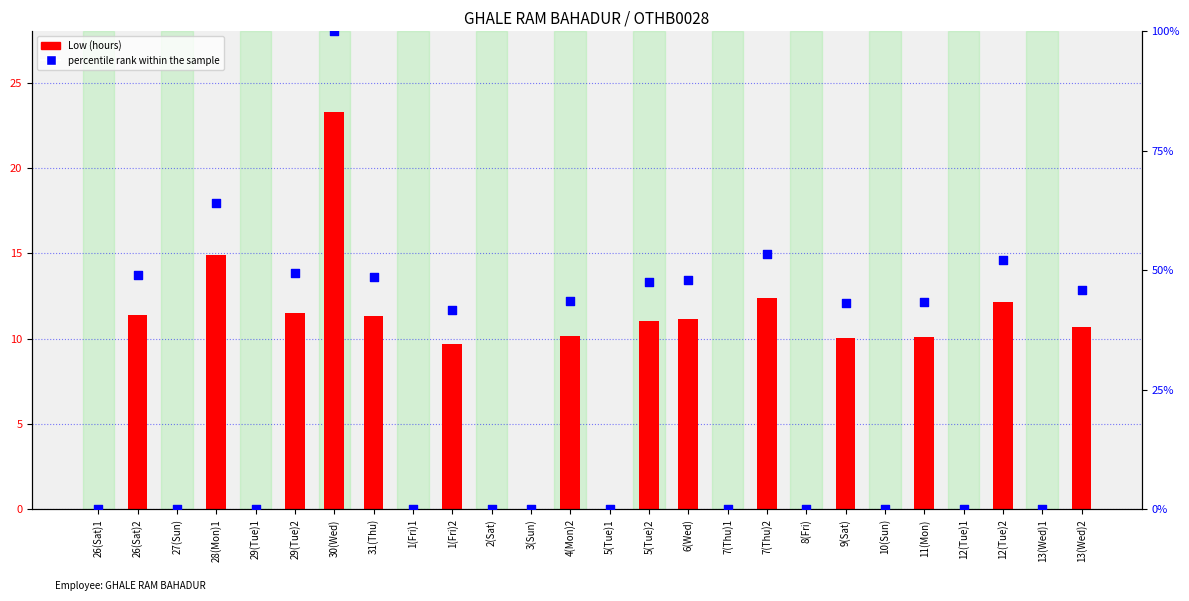

Which series reaches the minimum Y coordinate?

Low (hours)